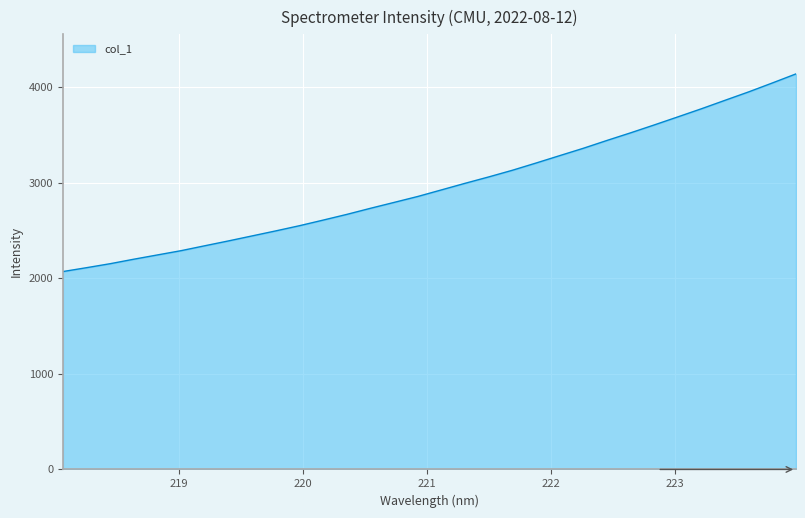

What is the smallest value displayed?

2069.7